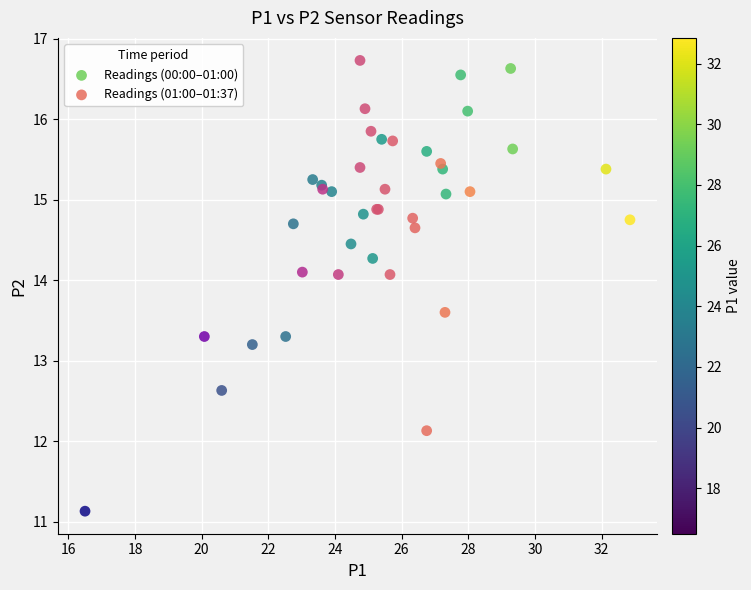

What are all the series names shown in the legend?

Readings (00:00–01:00), Readings (01:00–01:37)